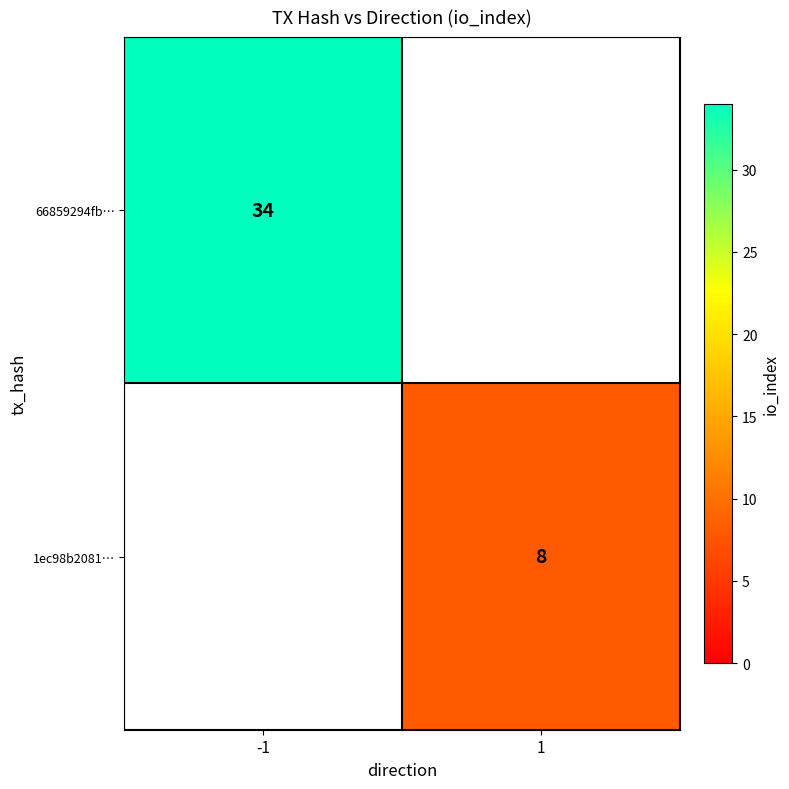

Is the value of 66859294fb… at -1 greater than the value of 1ec98b2081… at 1?

Yes